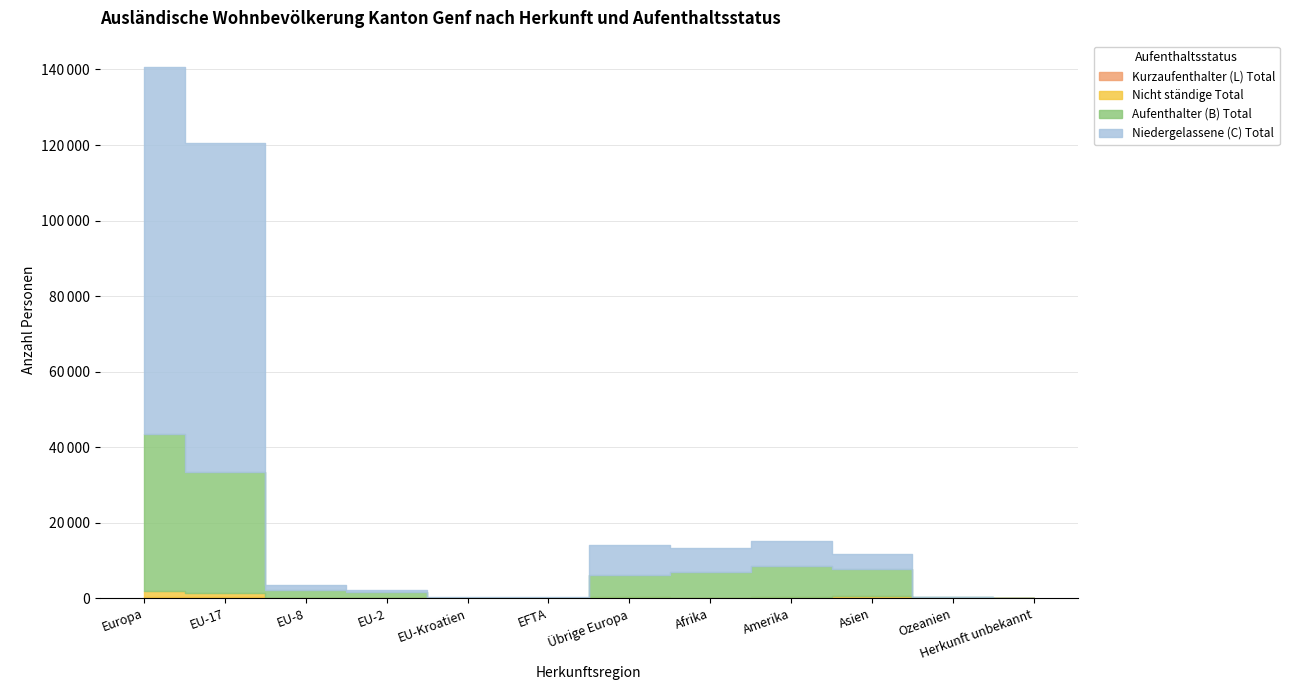

At which category does Aufenthalter (B) Total reach its first local peak?

Amerika